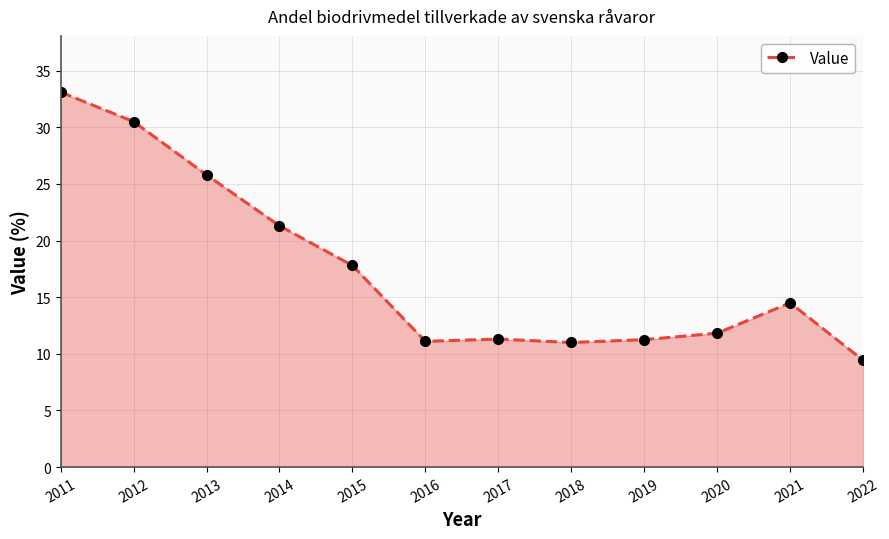

What is the sum of all values?

208.9